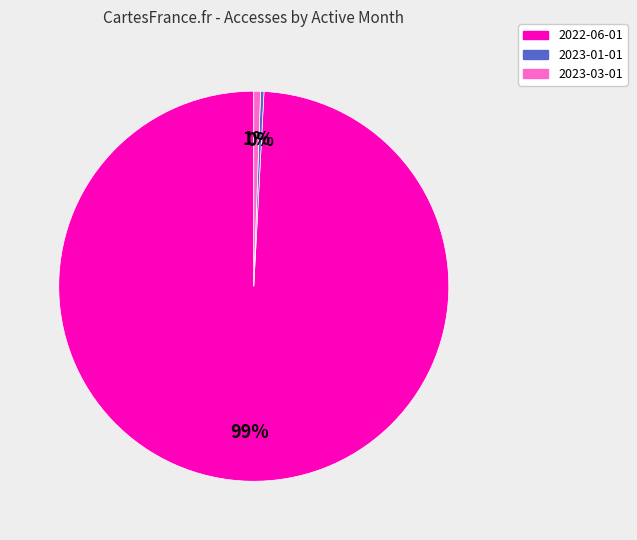

To the nearest percent, what portion does 2023-03-01 represent?

1%